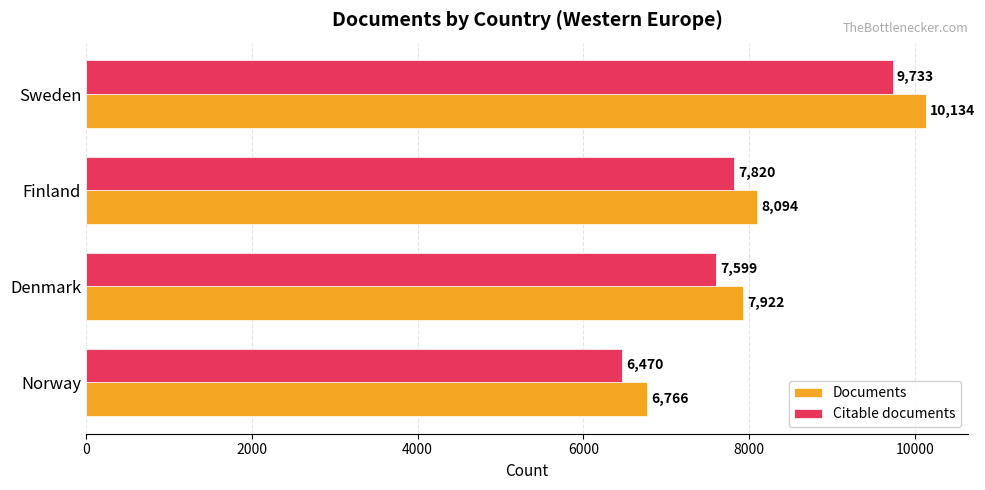

Which series has the largest total across all categories?

Documents